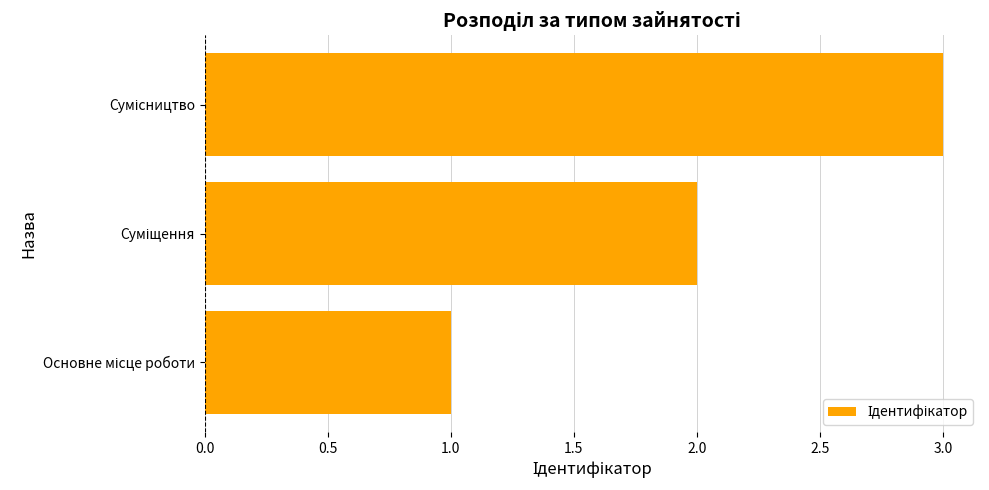

What is the greatest value displayed?

3